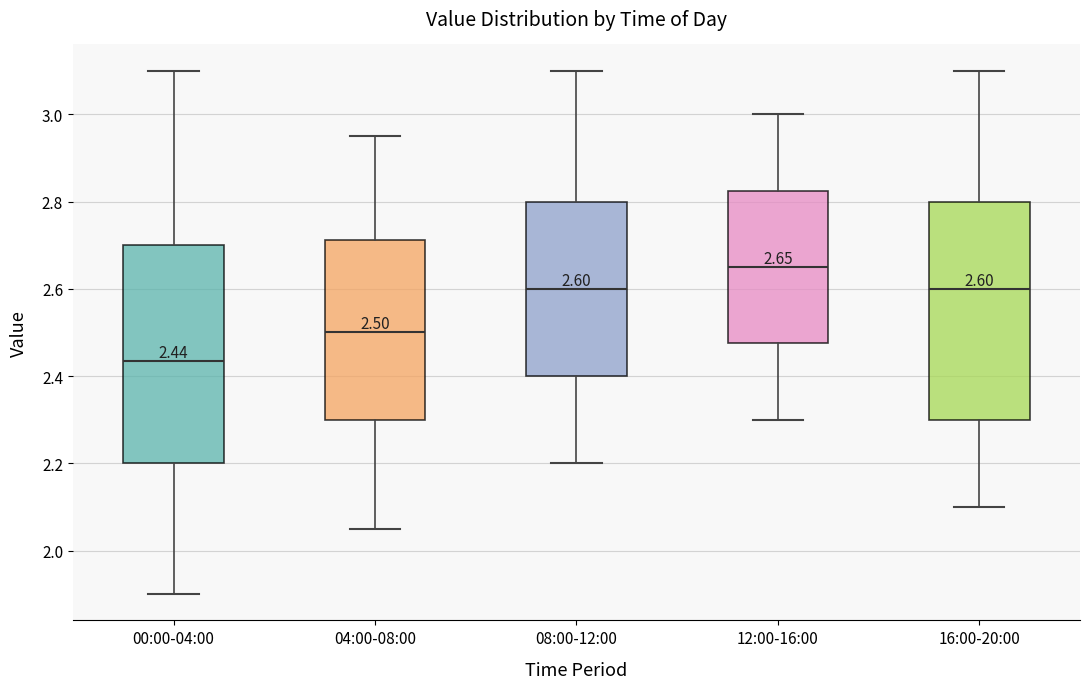

Which box has the lowest median line?

00:00-04:00